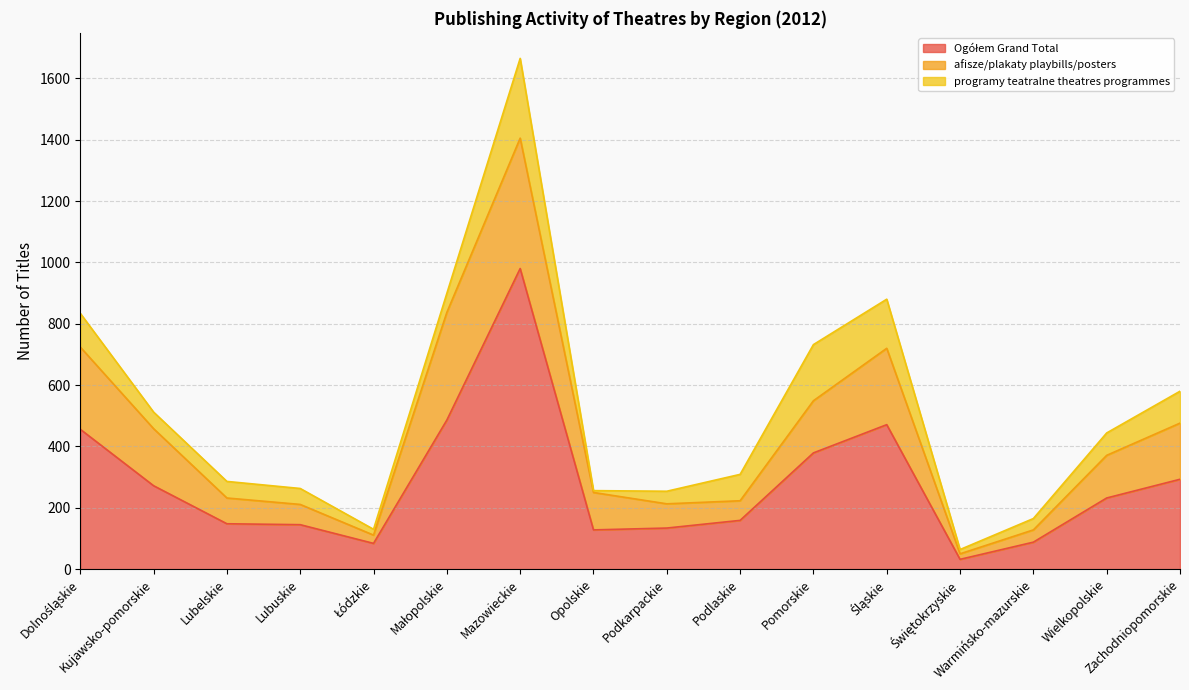

The value of Ogółem Grand Total at Śląskie is 239. True or false?

False